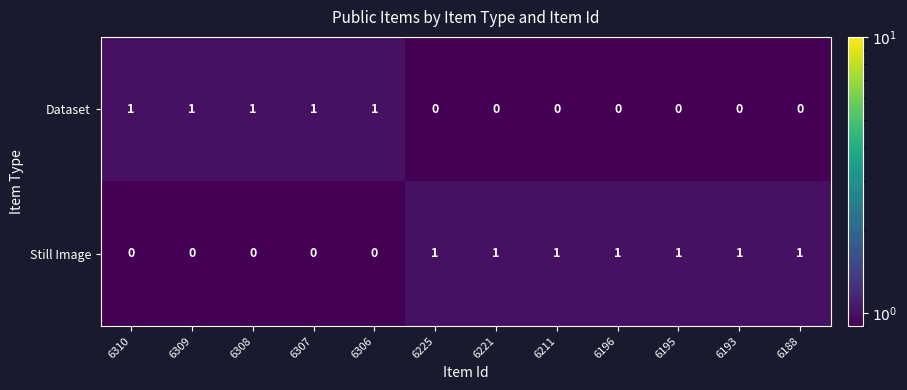

The value of Still Image at 6211 is 0. True or false?

False